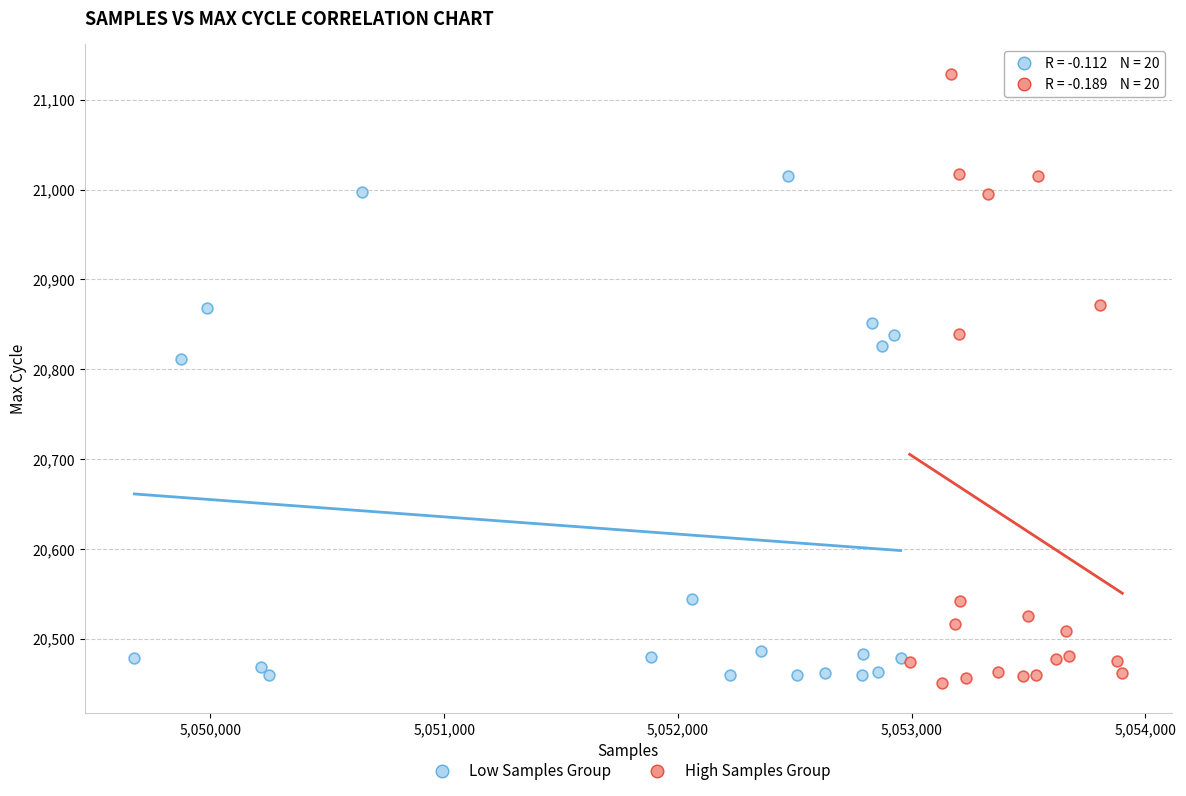

What are all the series names shown in the legend?

Low Samples Group, High Samples Group